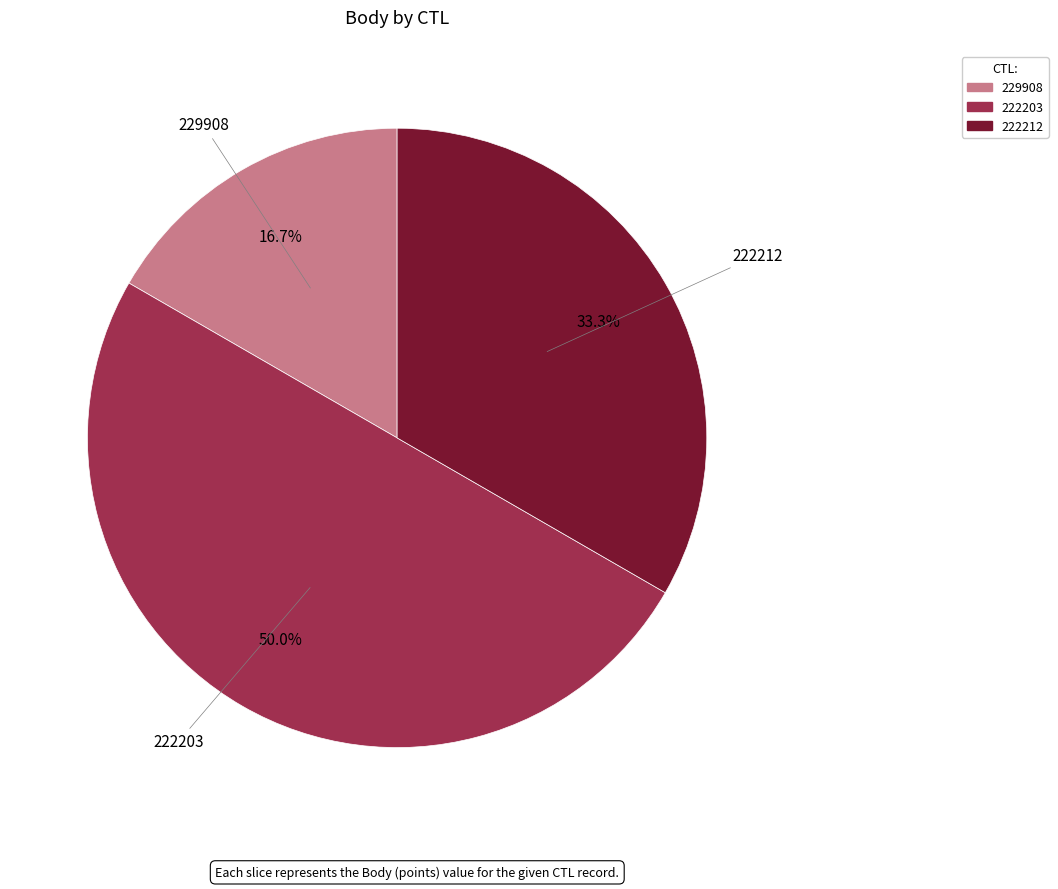

Is it true that 222212 is 33% of the pie?

True